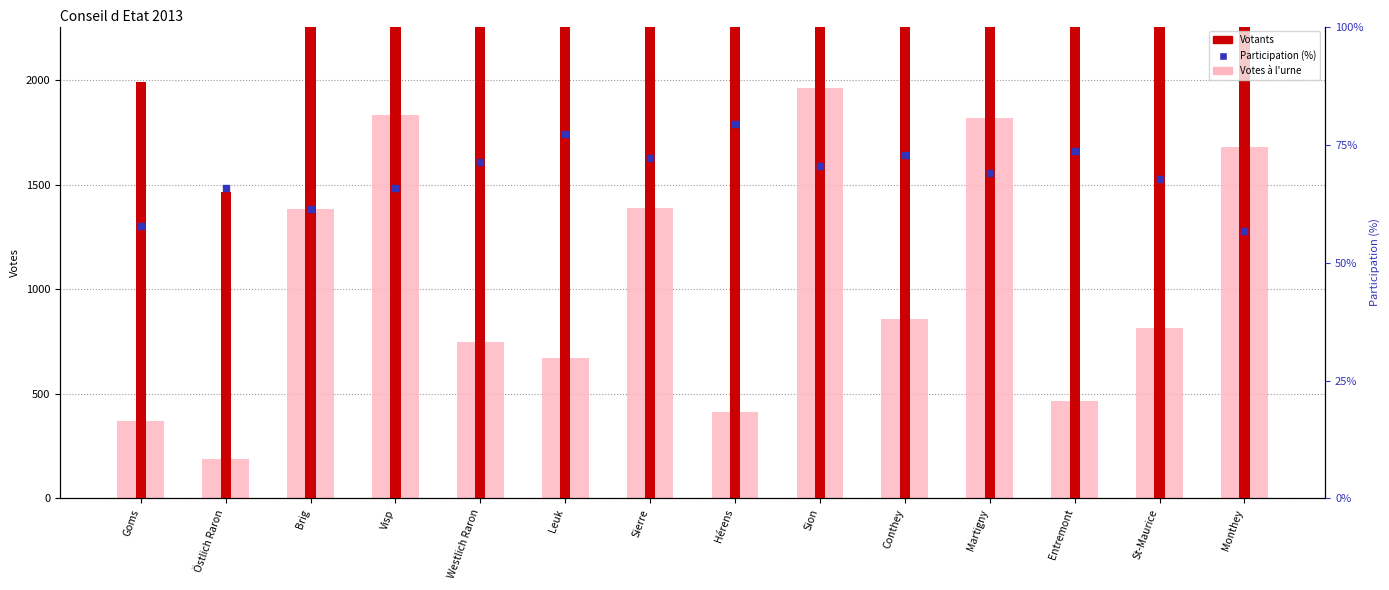

At which category is the sum across all series the highest?

Sierre